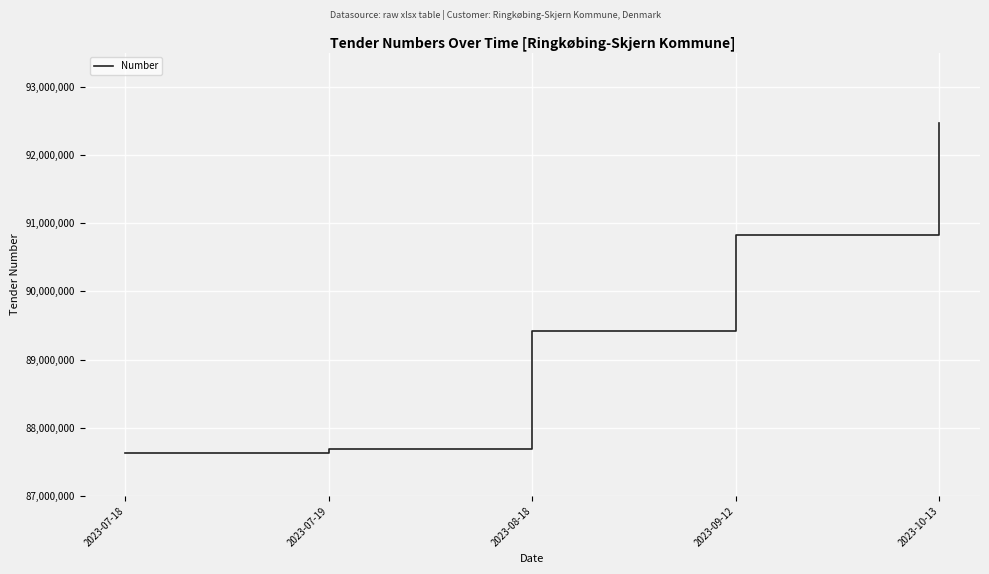

Which has a higher value, 2023-10-13 or 2023-07-18?

2023-10-13